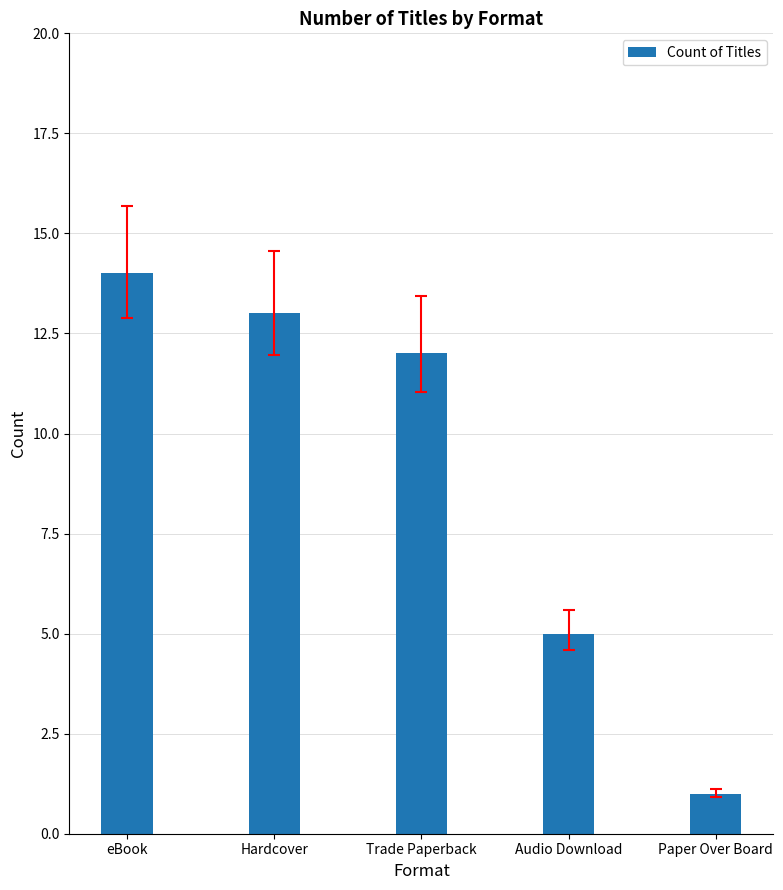

How many bars are there in total?

5